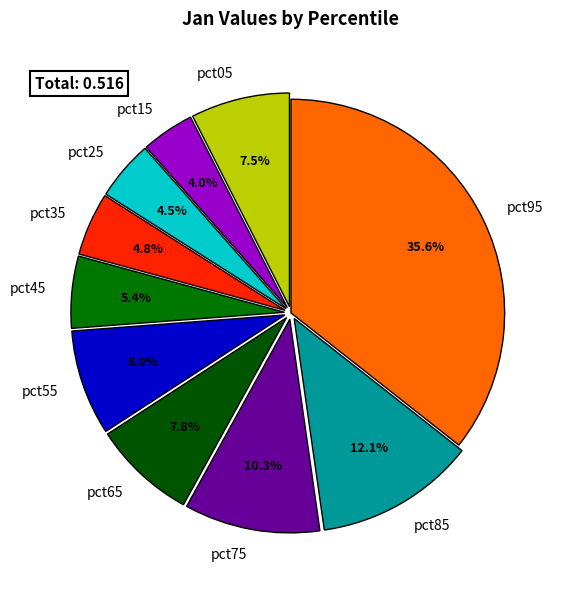

True or false: pct65 accounts for 8% of the total.

True